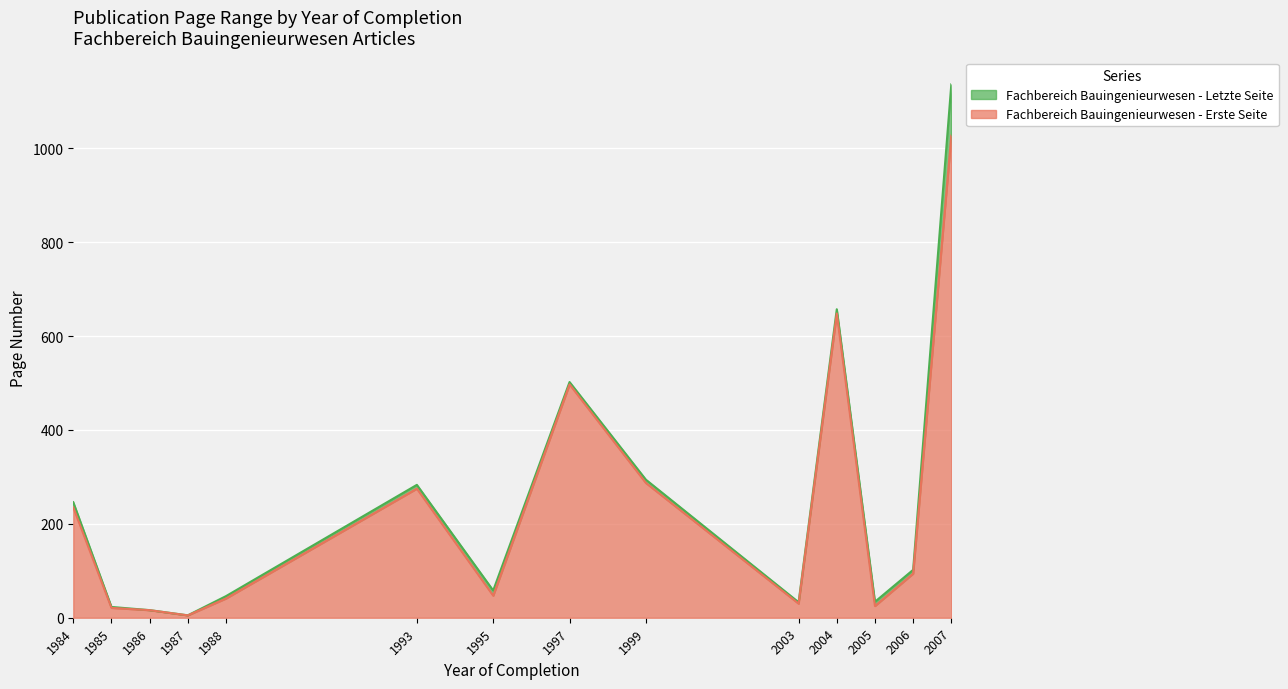

At how many categories does at least one series exceed 154?

6